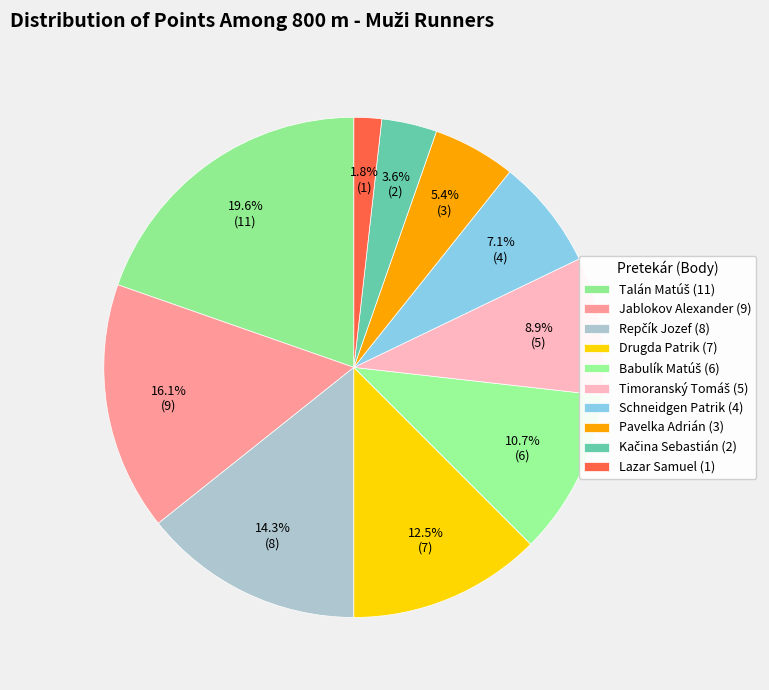

Count the number of slices in the pie.

10